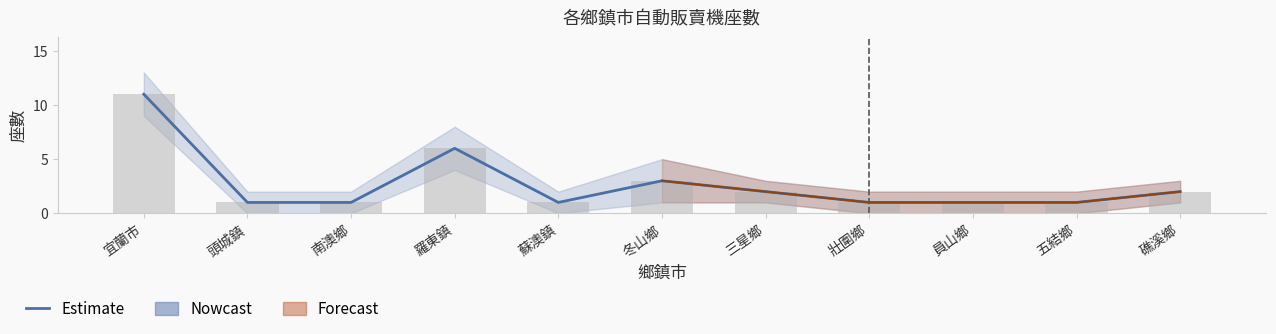

What is the average value?

3